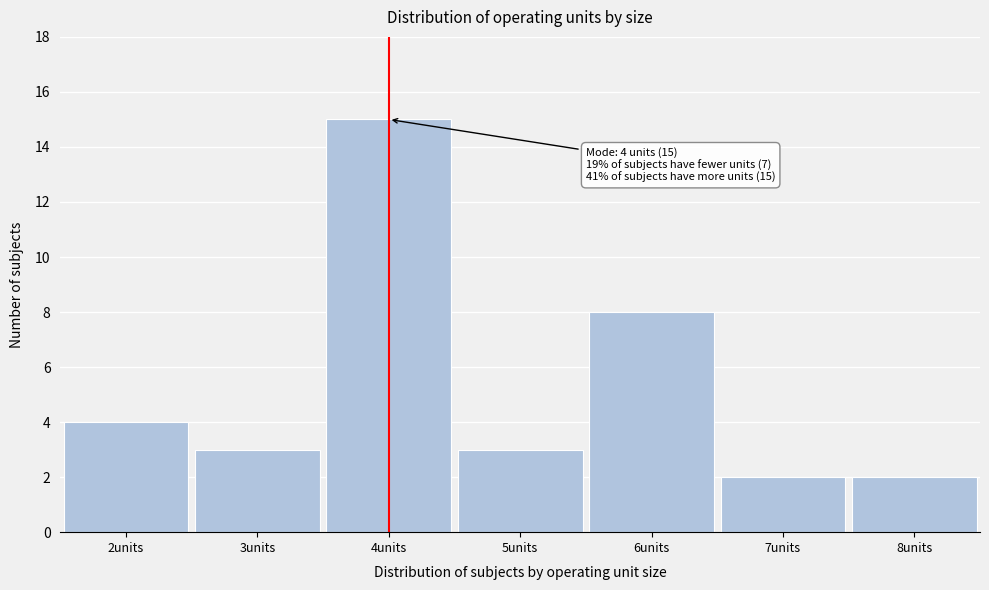

Which range on the x-axis has the tallest bar?

3.5 to 4.5